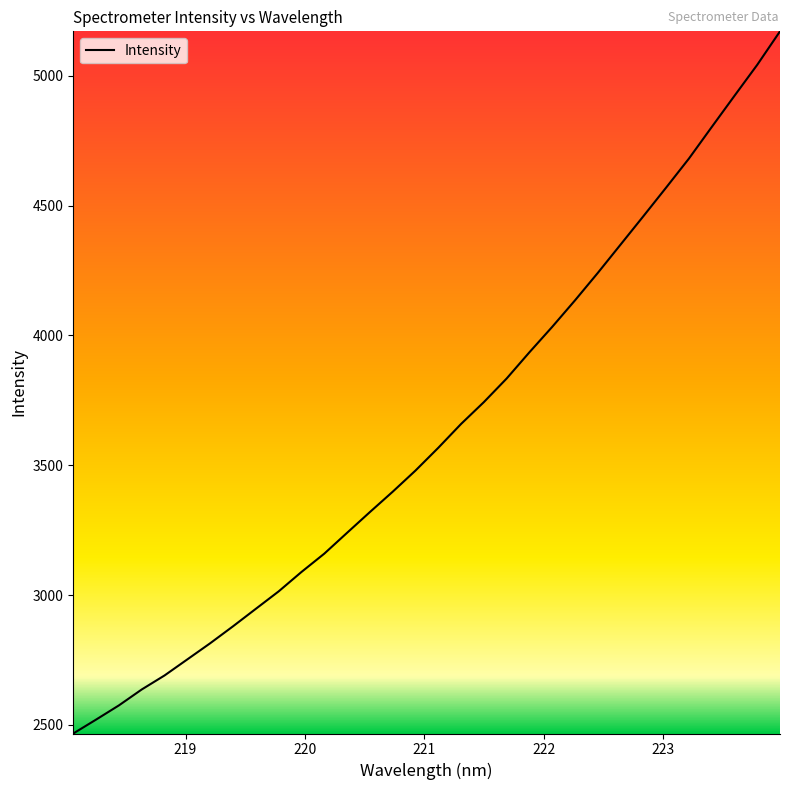

What is the greatest value displayed?

5170.9